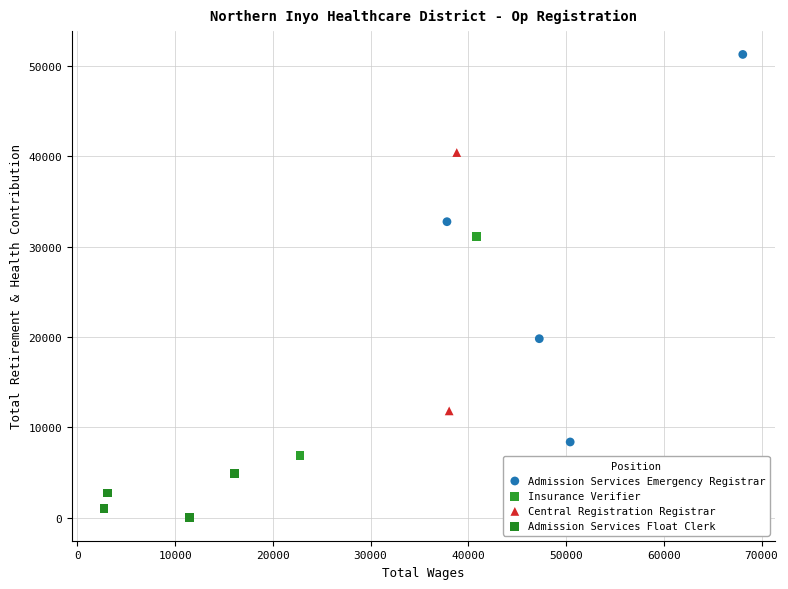

Which series contains the lowest Y value?

Admission Services Float Clerk